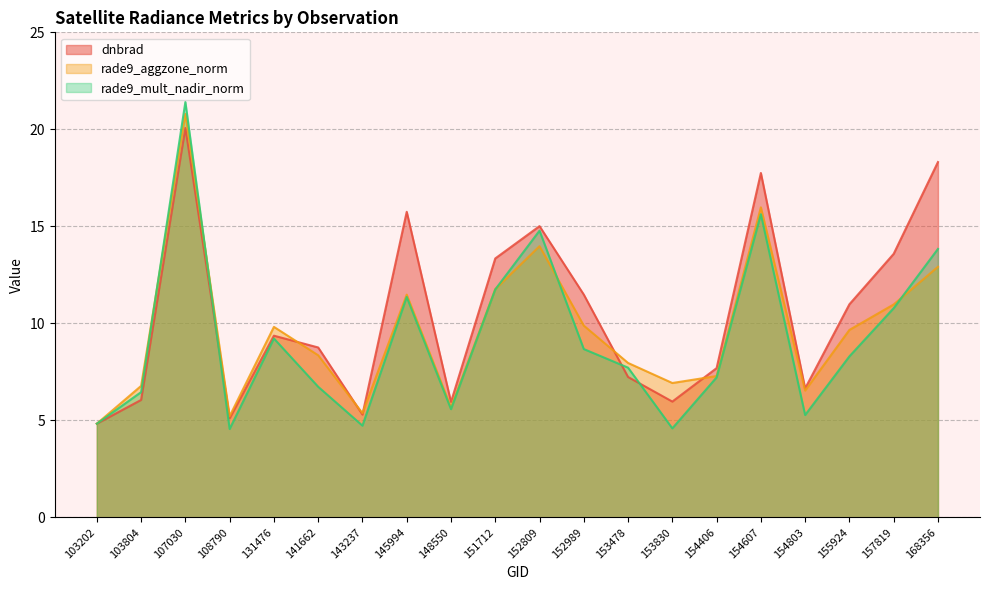

Which series has the widest spread of values?

rade9_mult_nadir_norm